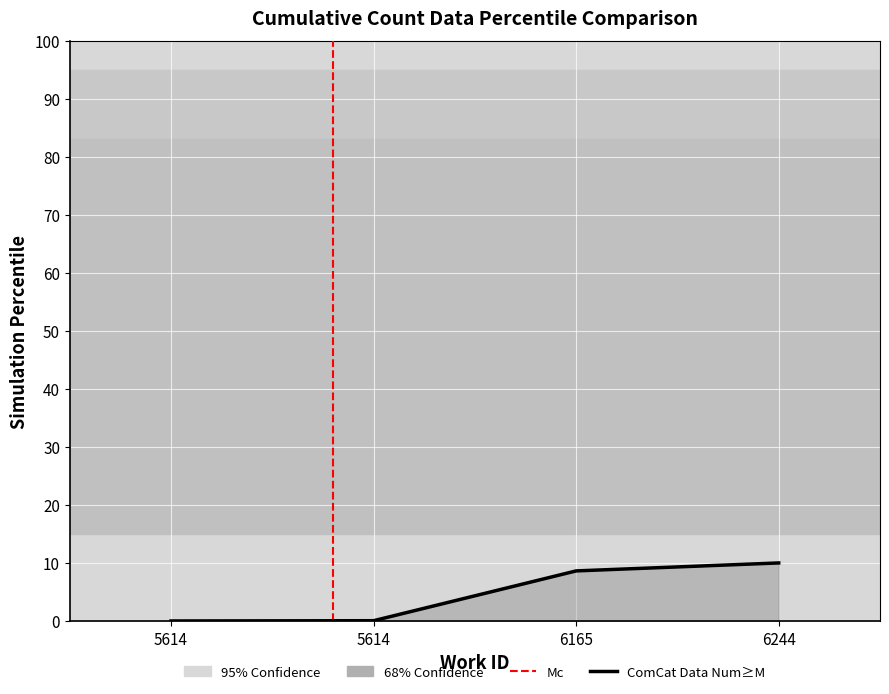

Where does the data first go above 8?

6165